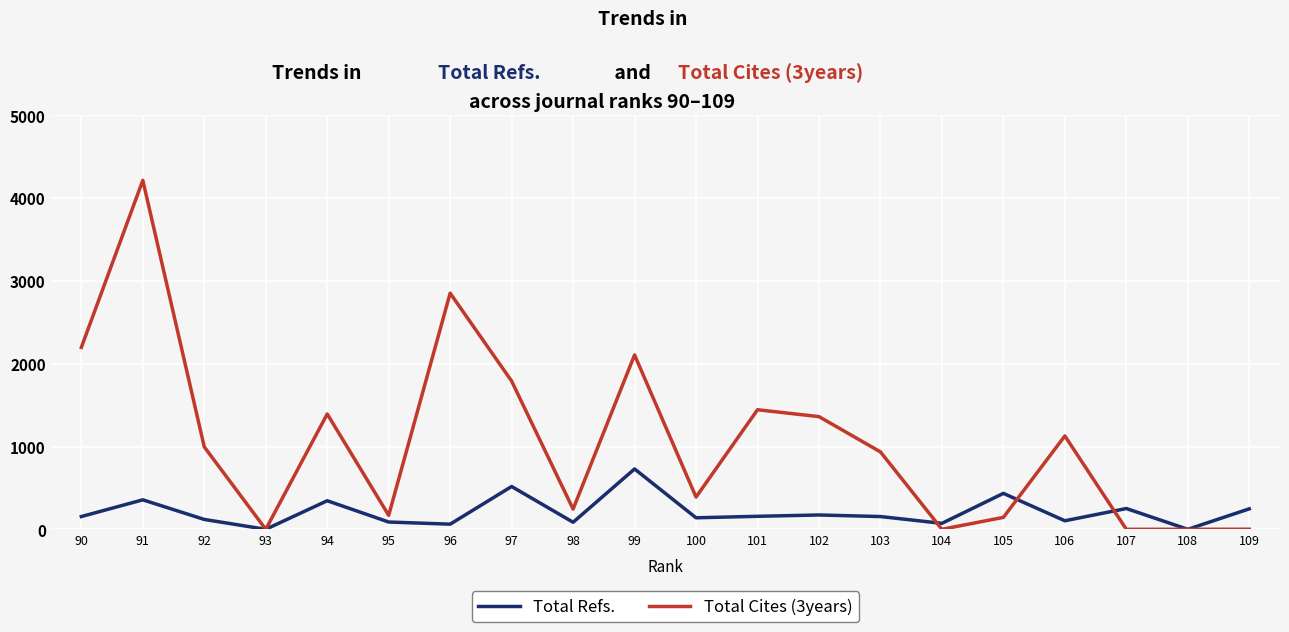

Count the number of data series in this chart.

2